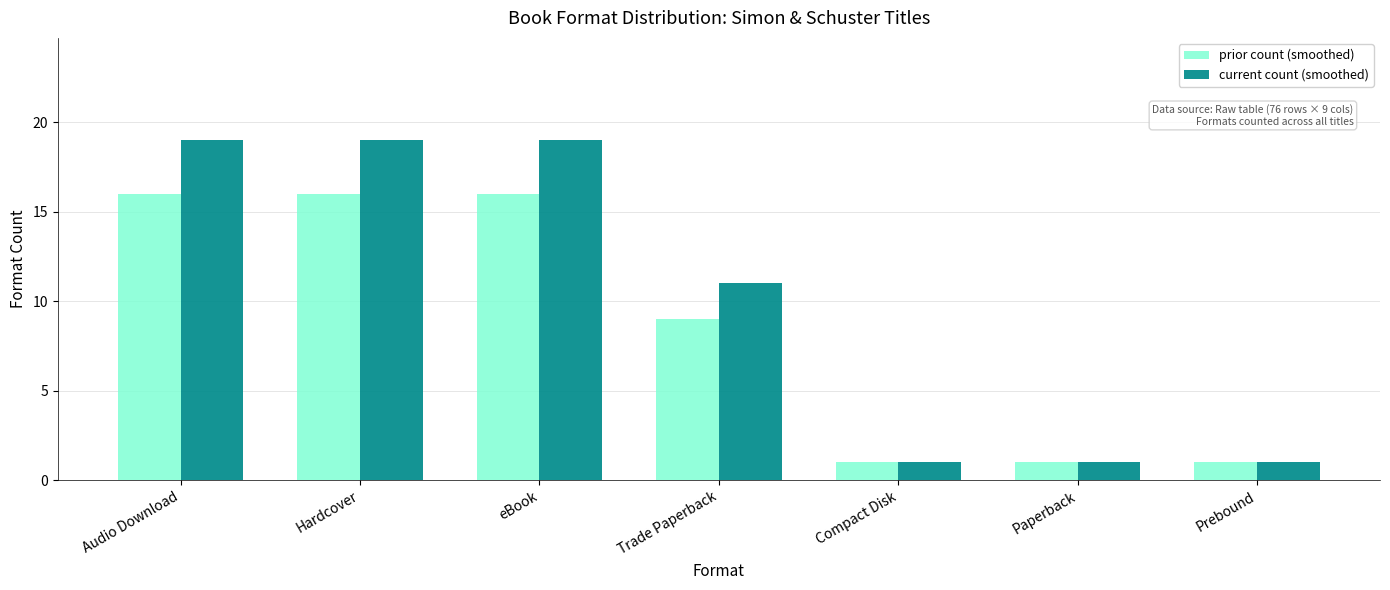

How many data points in current count (smoothed) are less than 11?

3